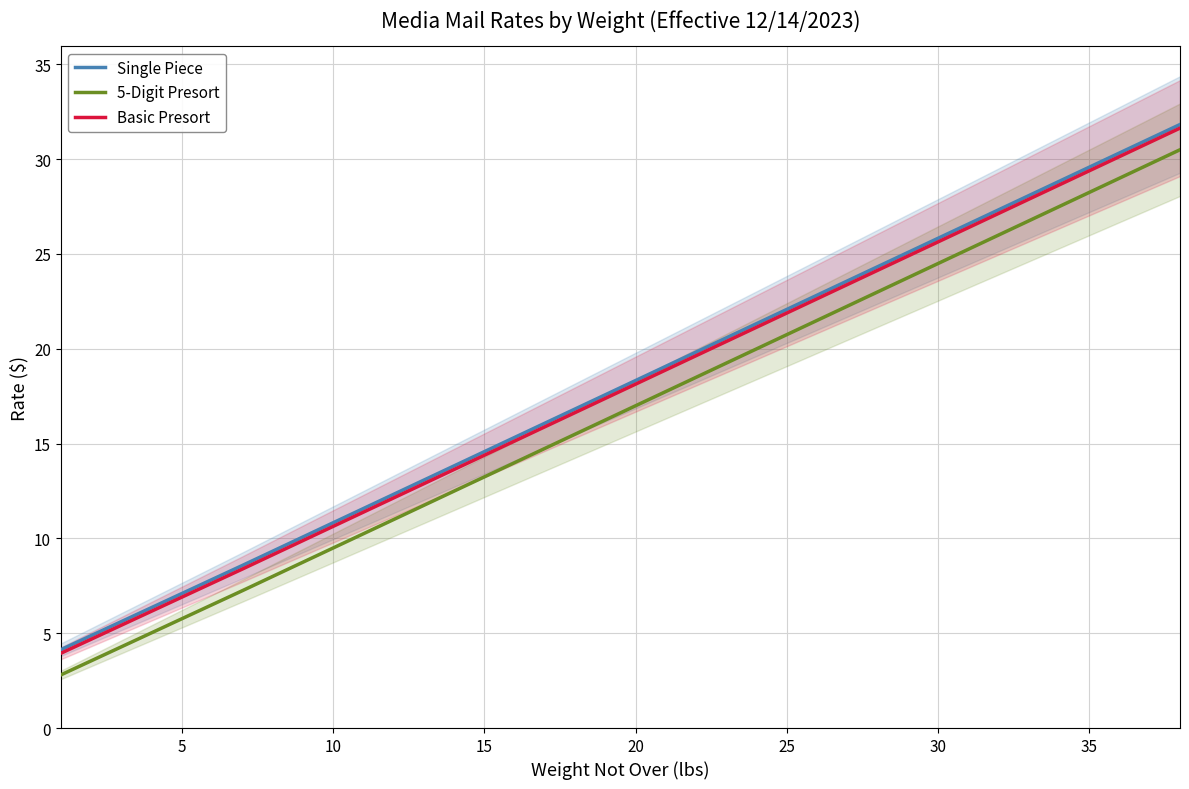

What is the lowest value of the Single Piece series?

4.1